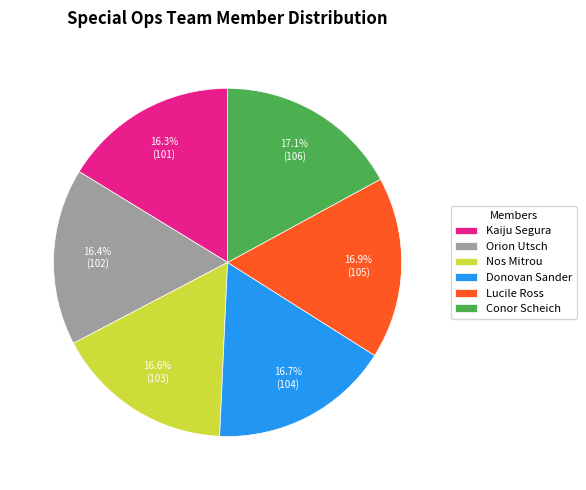

How many segments does this pie chart have?

6